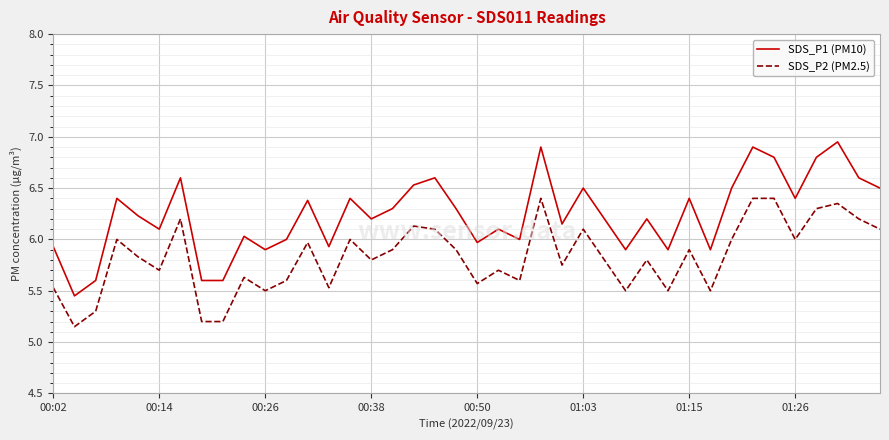

True or false: SDS_P1 (PM10) and SDS_P2 (PM2.5) intersect in this chart.

False